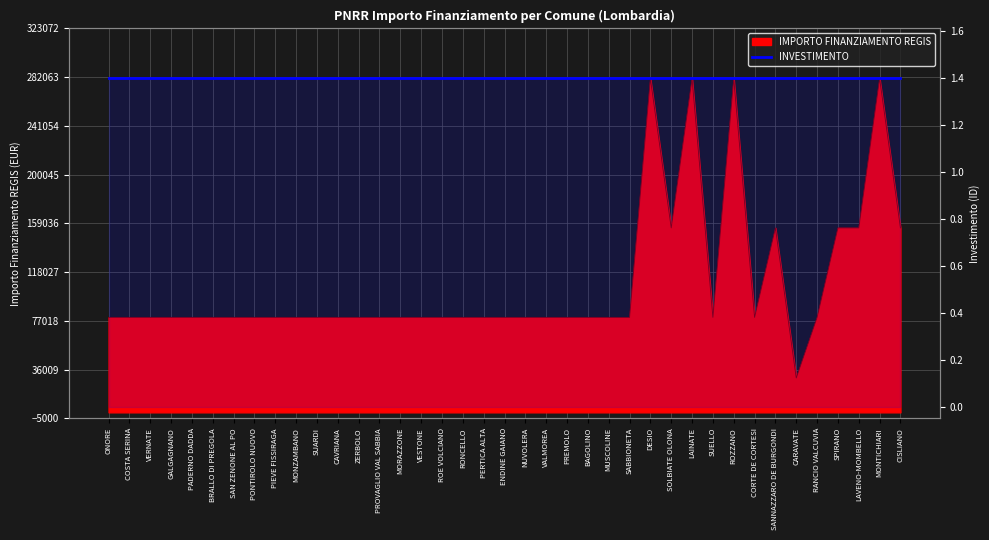

Where does the data first go above 79922?

DESIO